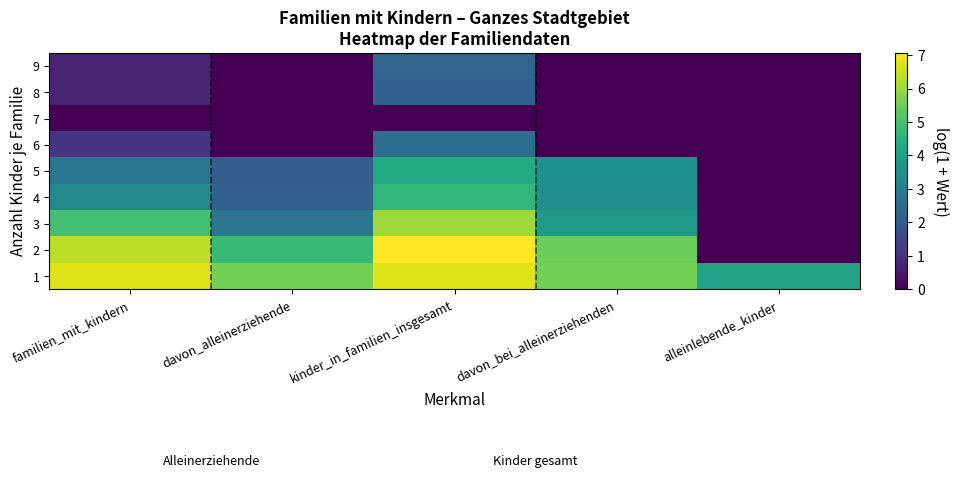

How many data points does each series have?

5